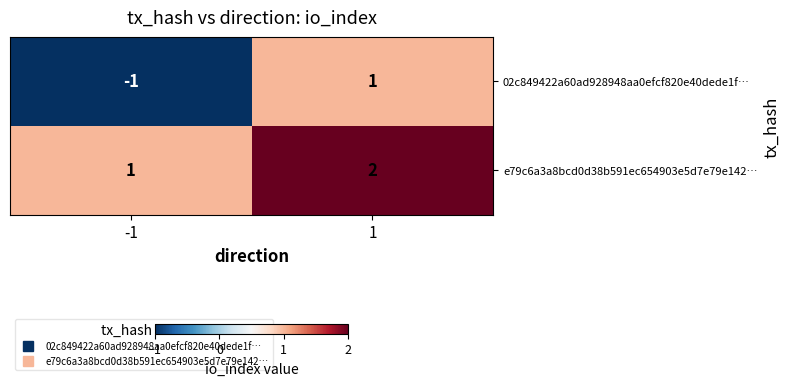

The e79c6a3a8bcd0d38b591ec654903e5d7e79e142… series shows 2 at 1. True or false?

True